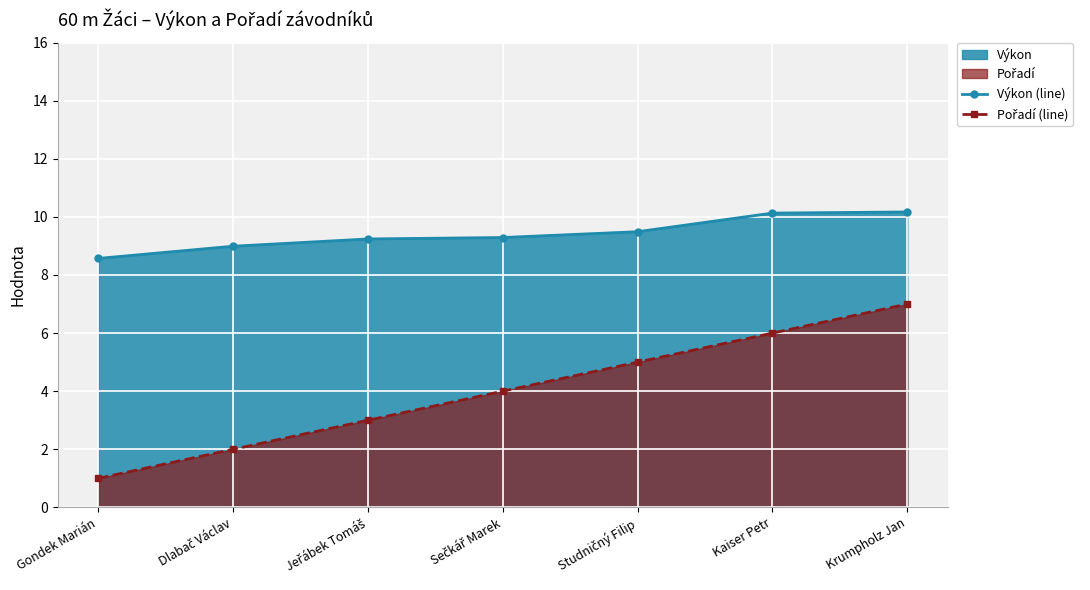

How many data points in Výkon (line) are above 9?

5